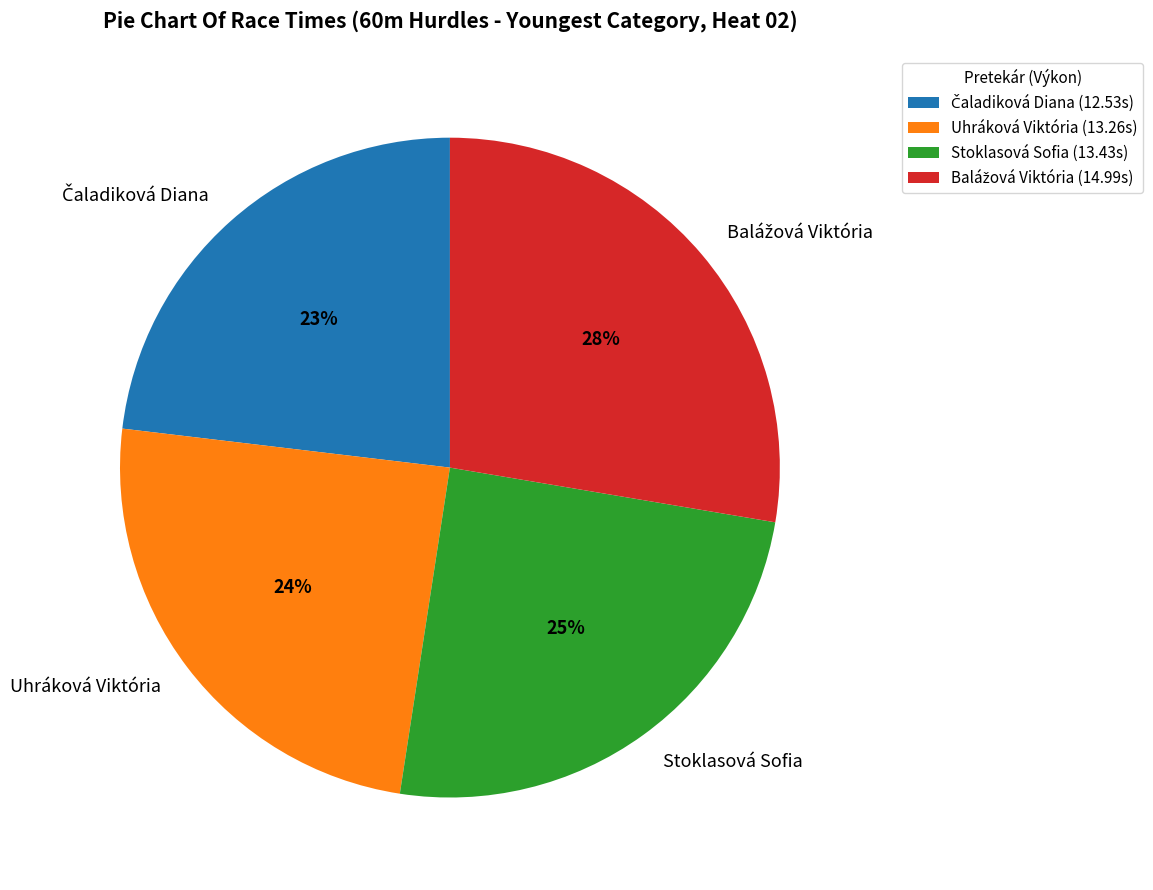

To the nearest percent, what portion does Stoklasová Sofia represent?

25%